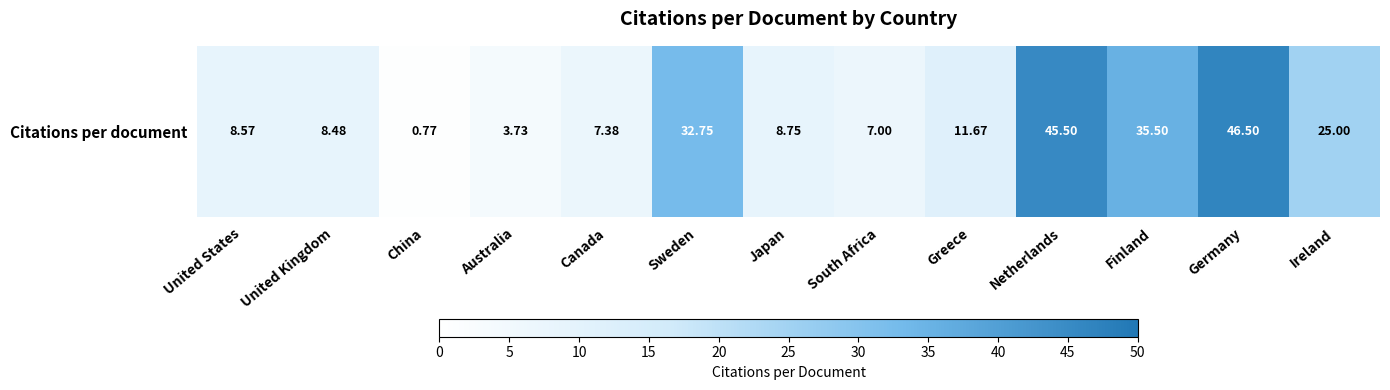

True or false: the data shows 25.0 at Ireland.

True